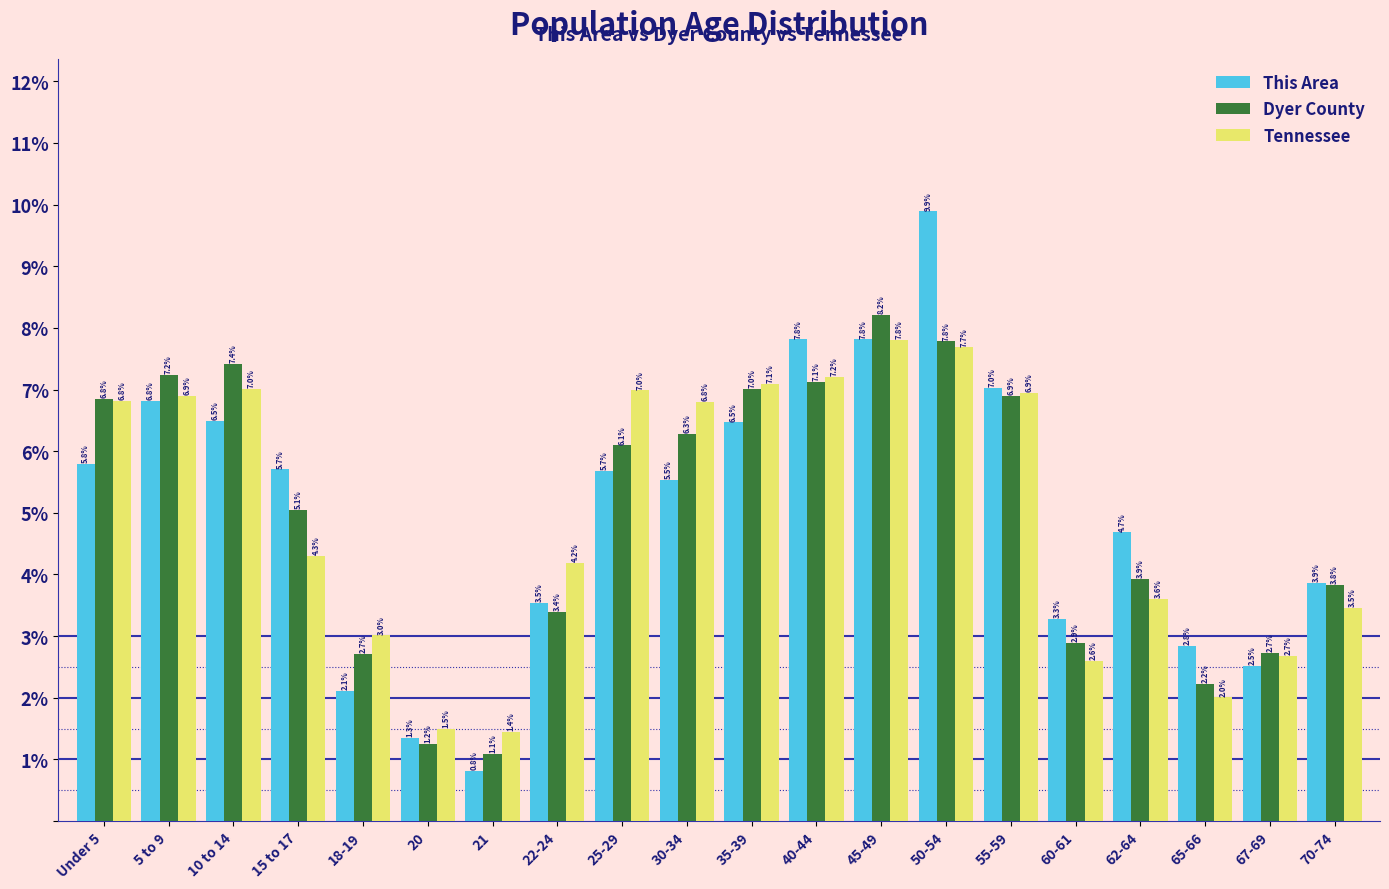

Reading right to left, list all the values displayed in this chart.

This Area: 70-74=3.9	67-69=2.5	65-66=2.8	62-64=4.7	60-61=3.3	55-59=7.0	50-54=9.9	45-49=7.8	40-44=7.8	35-39=6.5	30-34=5.5	25-29=5.7	22-24=3.5	21=0.8	20=1.3	18-19=2.1	15 to 17=5.7	10 to 14=6.5	5 to 9=6.8	Under 5=5.8
Dyer County: 70-74=3.8	67-69=2.7	65-66=2.2	62-64=3.9	60-61=2.9	55-59=6.9	50-54=7.8	45-49=8.2	40-44=7.1	35-39=7.0	30-34=6.3	25-29=6.1	22-24=3.4	21=1.1	20=1.2	18-19=2.7	15 to 17=5.1	10 to 14=7.4	5 to 9=7.2	Under 5=6.8
Tennessee: 70-74=3.5	67-69=2.7	65-66=2.0	62-64=3.6	60-61=2.6	55-59=6.9	50-54=7.7	45-49=7.8	40-44=7.2	35-39=7.1	30-34=6.8	25-29=7.0	22-24=4.2	21=1.4	20=1.5	18-19=3.0	15 to 17=4.3	10 to 14=7.0	5 to 9=6.9	Under 5=6.8